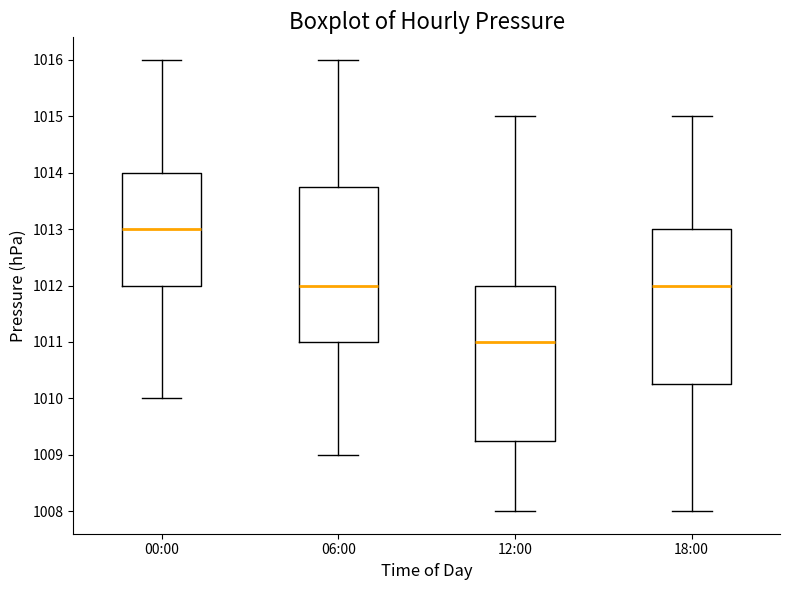

Reading left to right, read every box against the y-axis: the position of its median line, the range the box covers, and the ends of its whiskers. The values are not printed on the chart, so give them approximately, as read against the axis.

00:00: median 1013.0, box 1012.0 to 1014.0, whiskers 1010.0 to 1016.0
06:00: median 1012.0, box 1011.0 to 1013.8, whiskers 1009.0 to 1016.0
12:00: median 1011.0, box 1009.3 to 1012.0, whiskers 1008.0 to 1015.0
18:00: median 1012.0, box 1010.3 to 1013.0, whiskers 1008.0 to 1015.0